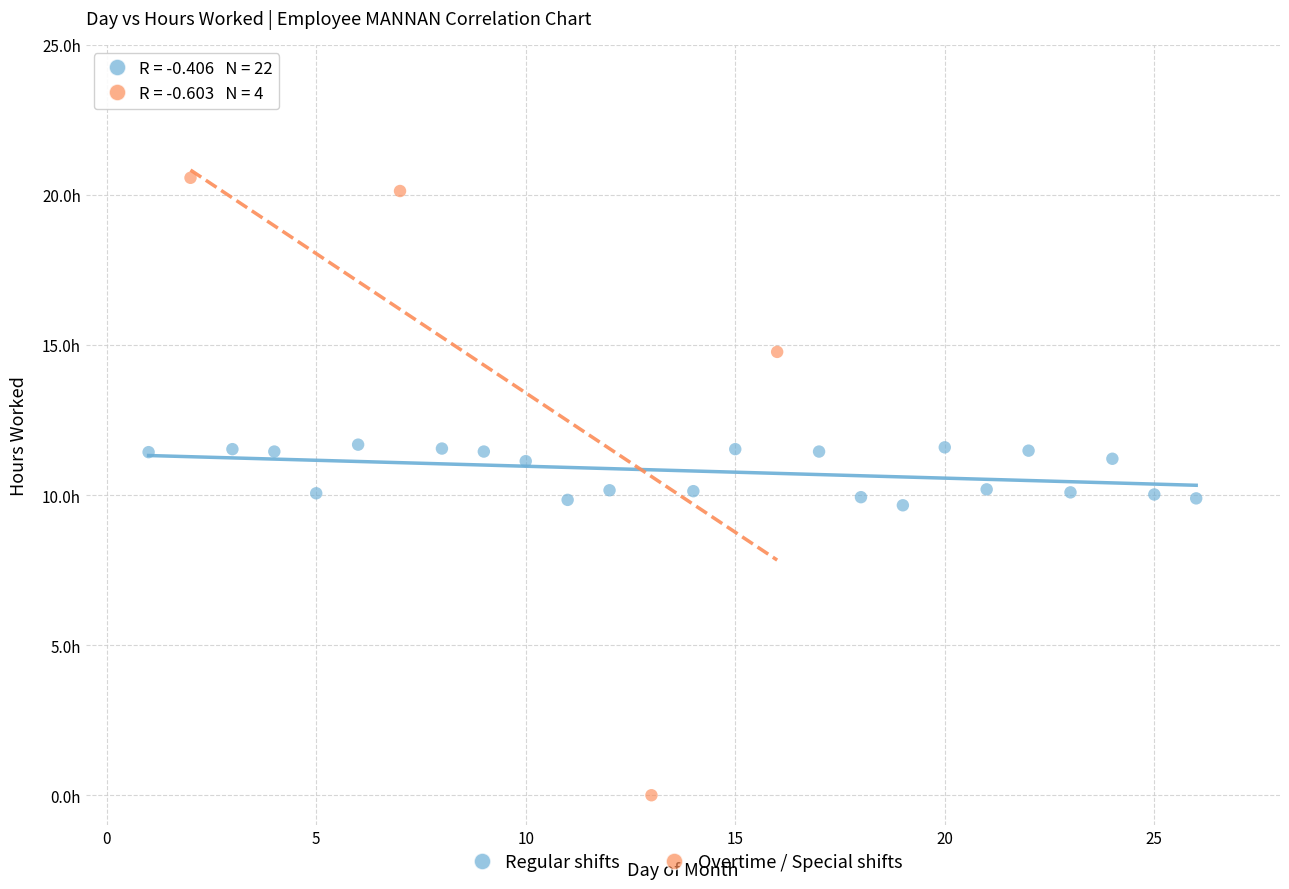

What are all the series names shown in the legend?

Regular shifts, Overtime / Special shifts